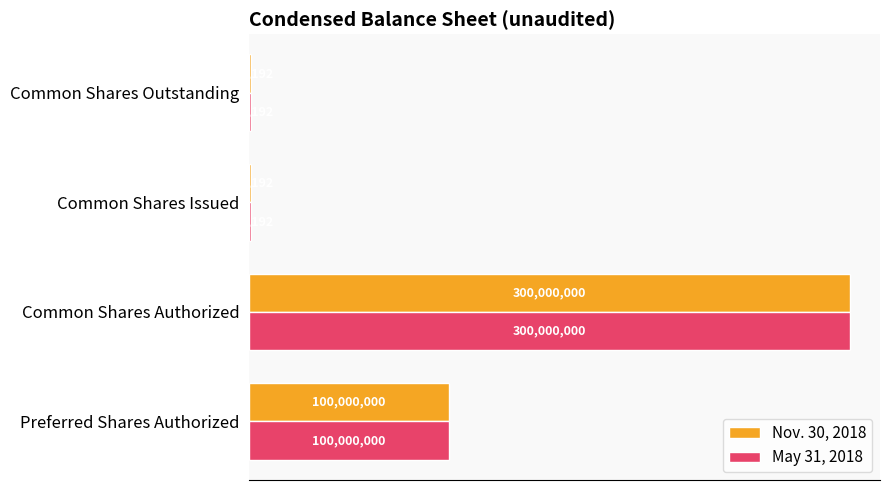

Which category has the highest value across all series?

Common Shares Authorized